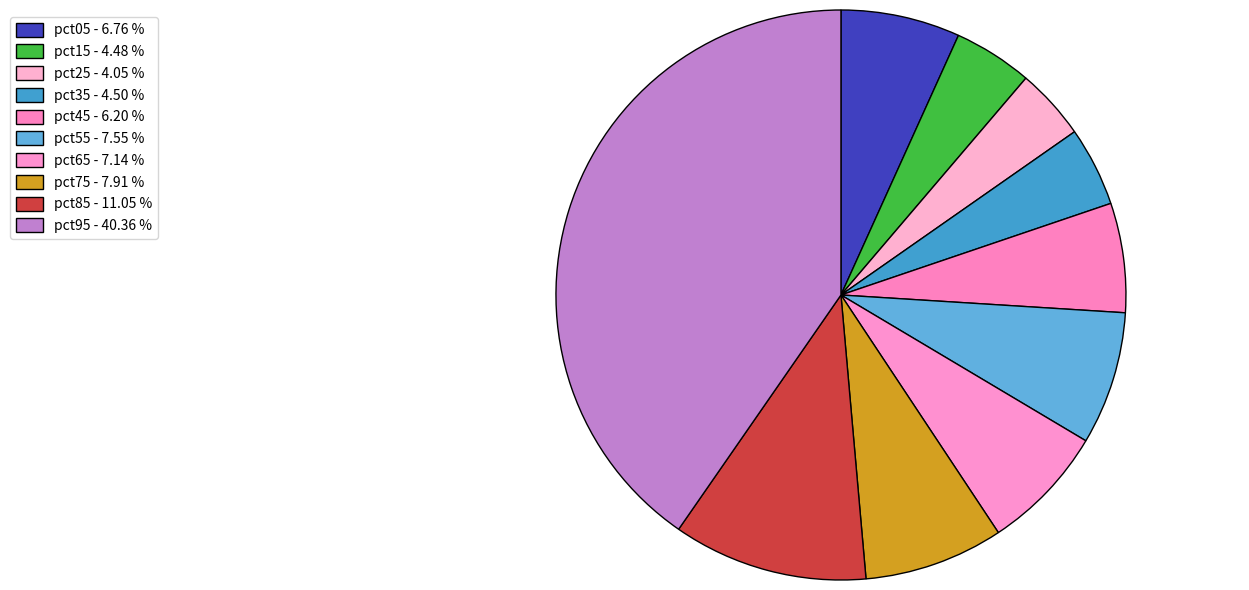

Does pct55 represent more than half of the total?

No